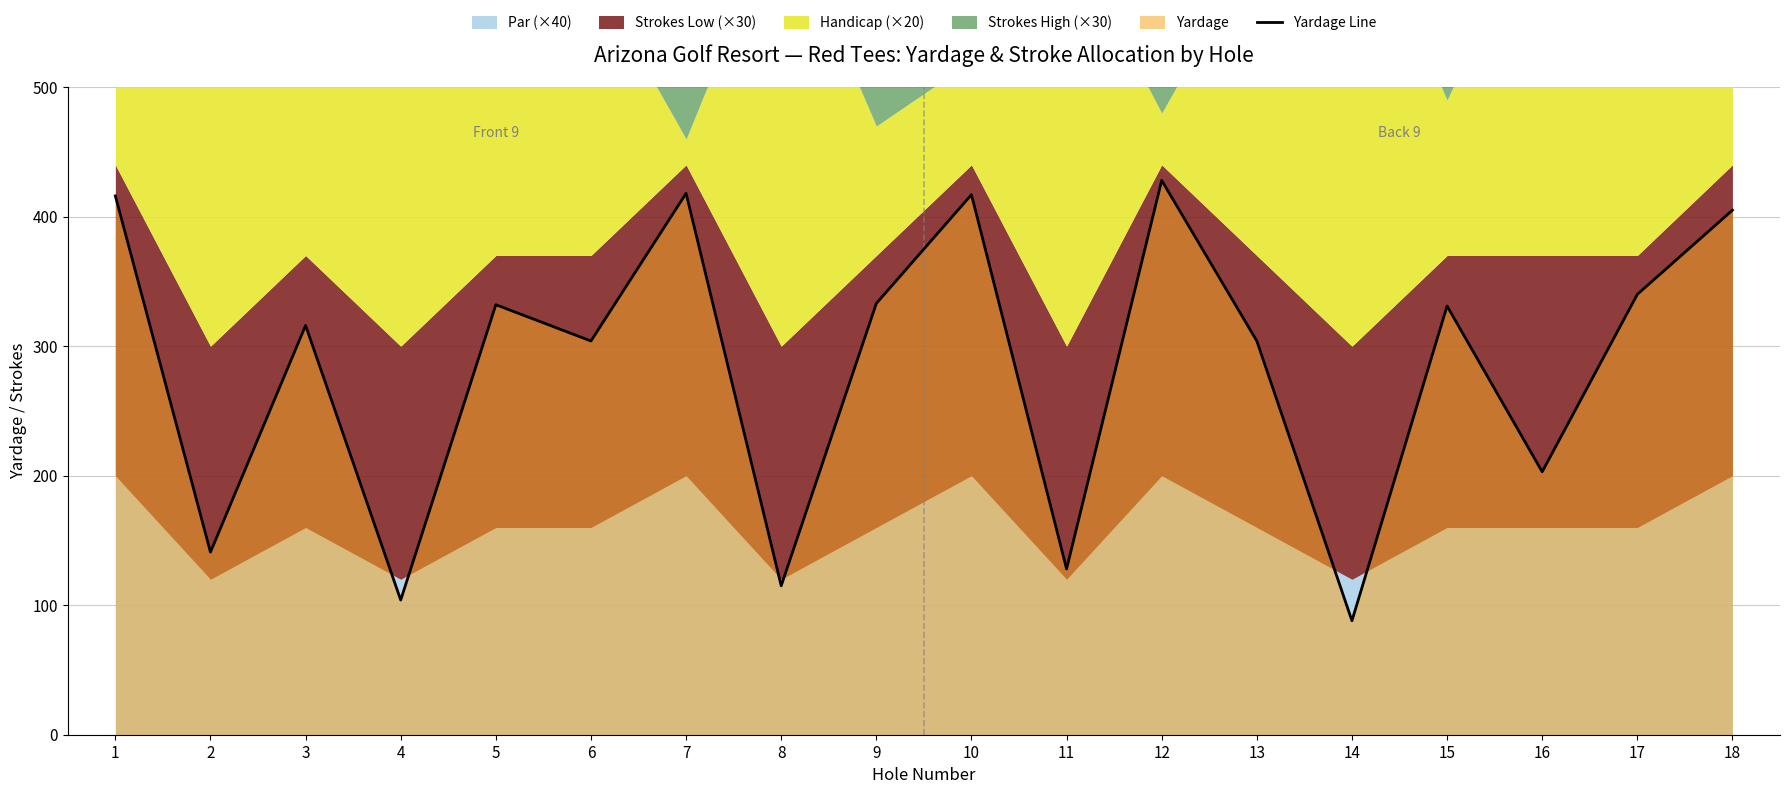

How many points are higher than both their immediate neighbors (excluding endpoints)?

6